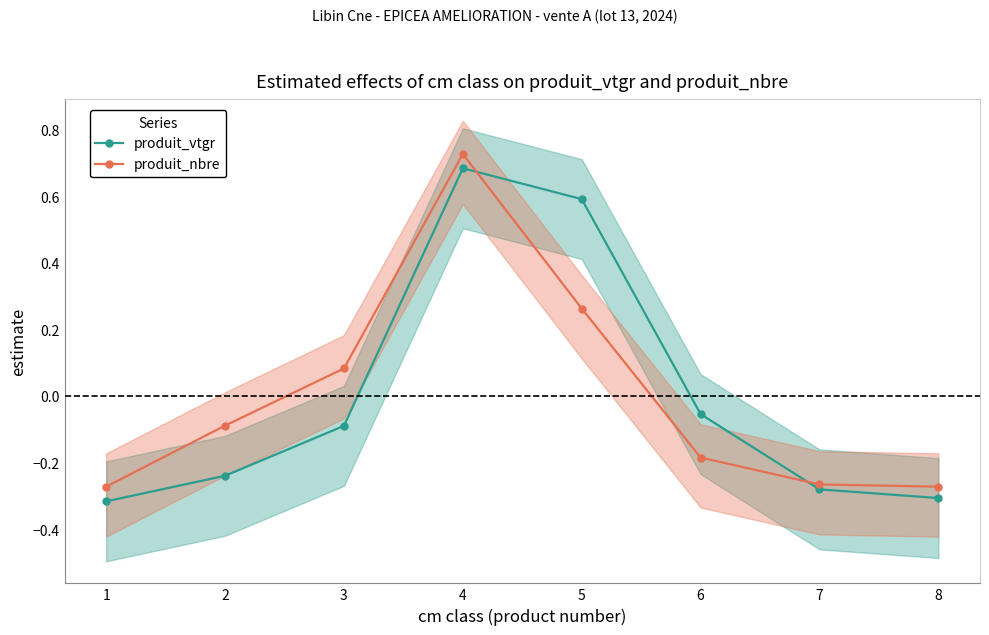

The value of produit_nbre at 3 is 0.1. True or false?

False